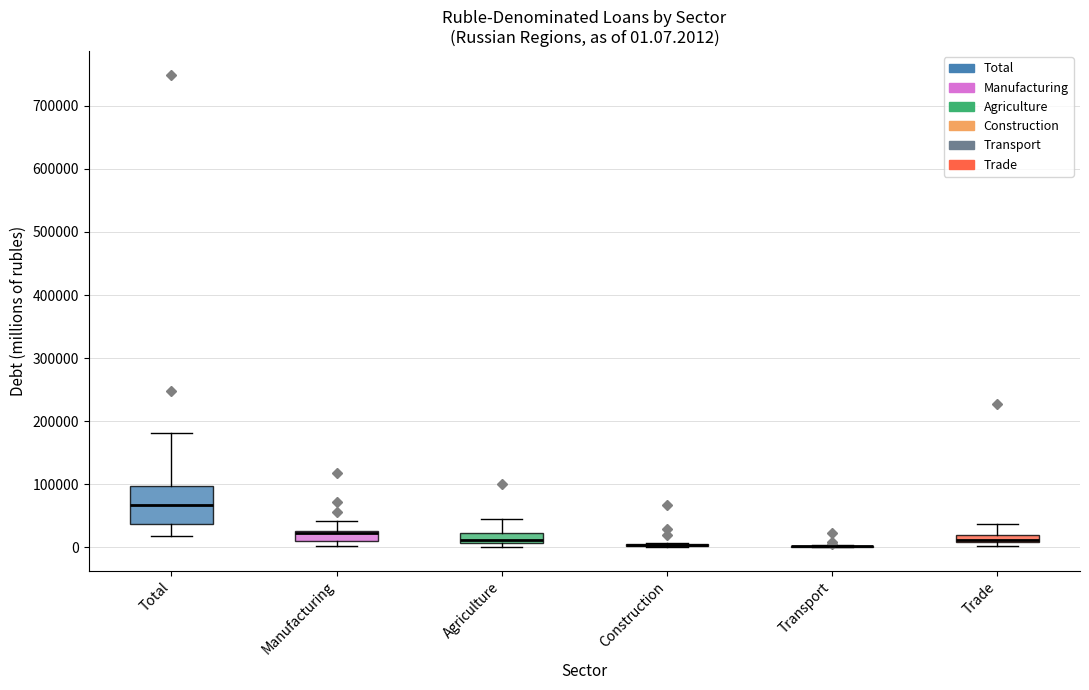

Comparing the boxes themselves (not the whiskers), which one is the tallest?

Total